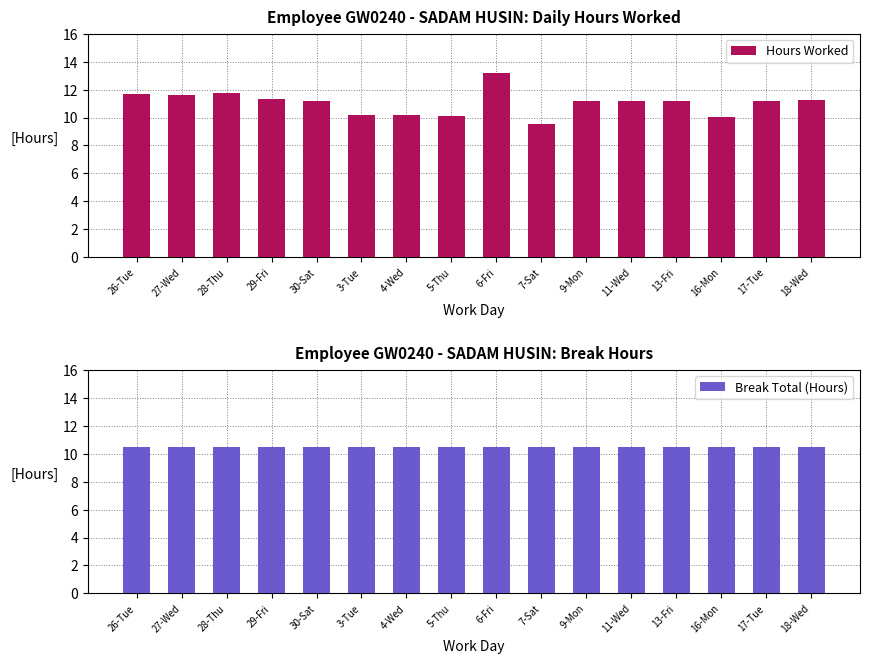

Reading left to right, list all the values displayed in this chart.

Hours Worked: 26-Tue=11.7	27-Wed=11.6	28-Thu=11.7	29-Fri=11.3	30-Sat=11.2	3-Tue=10.2	4-Wed=10.2	5-Thu=10.1	6-Fri=13.2	7-Sat=9.5	9-Mon=11.2	11-Wed=11.2	13-Fri=11.2	16-Mon=10.1	17-Tue=11.2	18-Wed=11.2
Break Total (Hours): 26-Tue=10.5	27-Wed=10.5	28-Thu=10.5	29-Fri=10.5	30-Sat=10.5	3-Tue=10.5	4-Wed=10.5	5-Thu=10.5	6-Fri=10.5	7-Sat=10.5	9-Mon=10.5	11-Wed=10.5	13-Fri=10.5	16-Mon=10.5	17-Tue=10.5	18-Wed=10.5